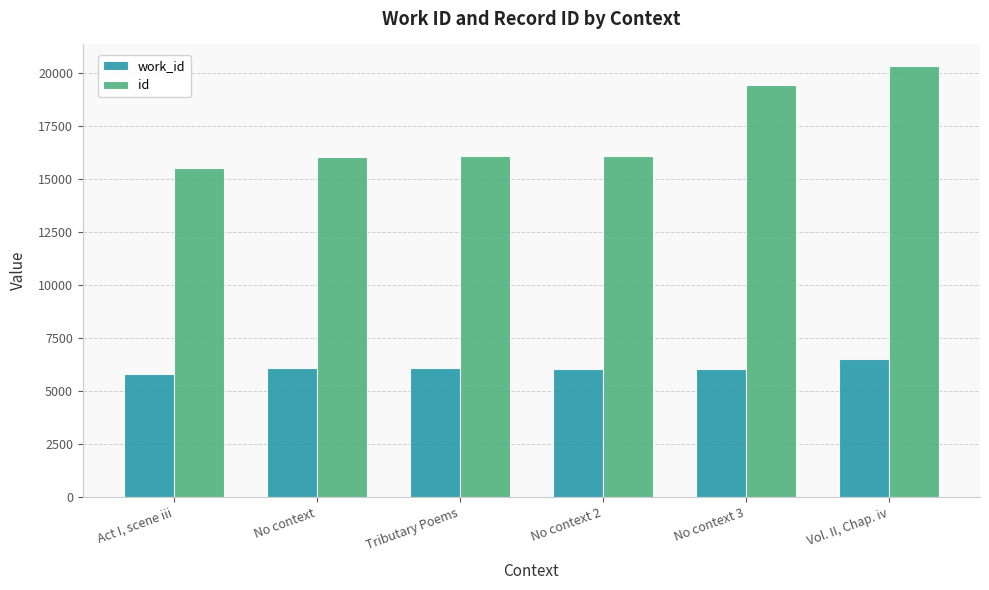

Is the value of id at Act I, scene iii greater than the value of work_id at No context 3?

Yes